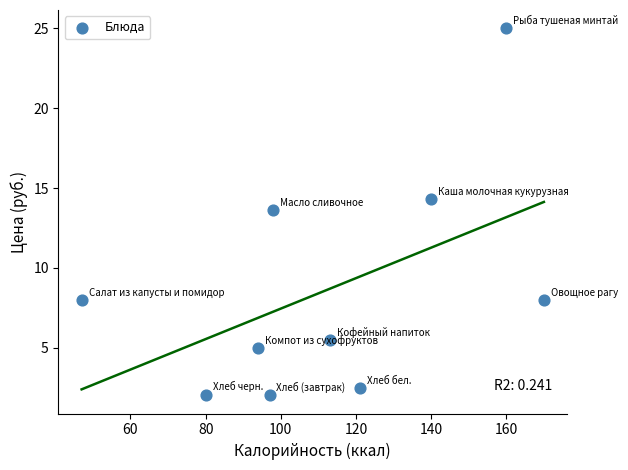

What is the range of X values (max minus min)?

123.0